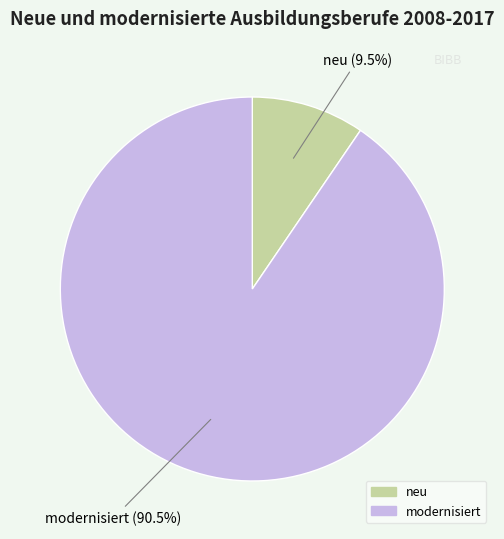

Between modernisiert and neu, which is larger?

modernisiert